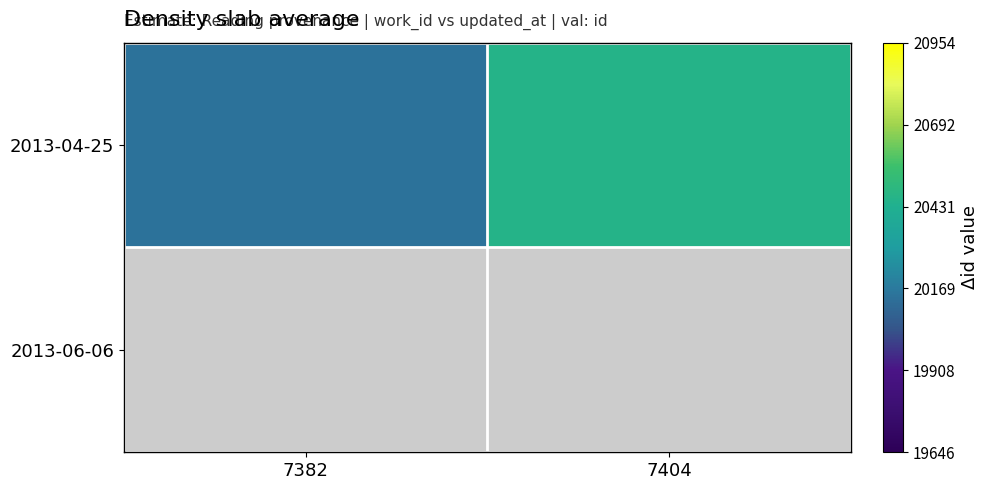

Which has a higher value, 7382 or 7404?

7404